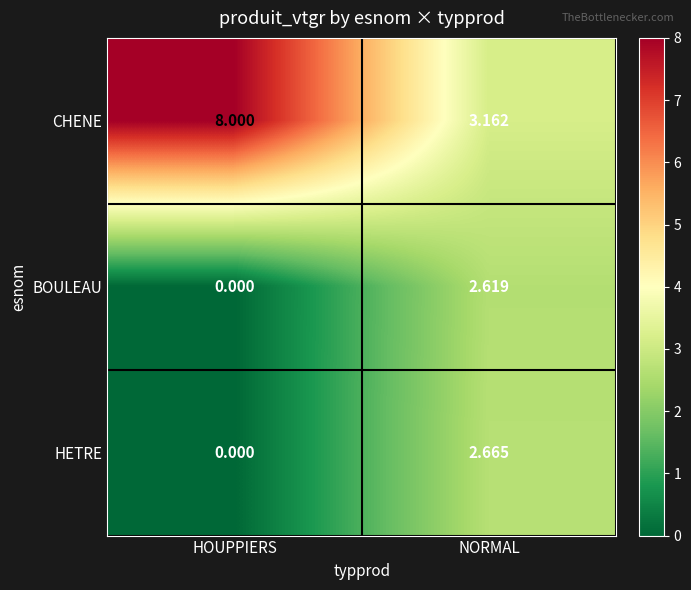

How many series are shown in this chart?

3